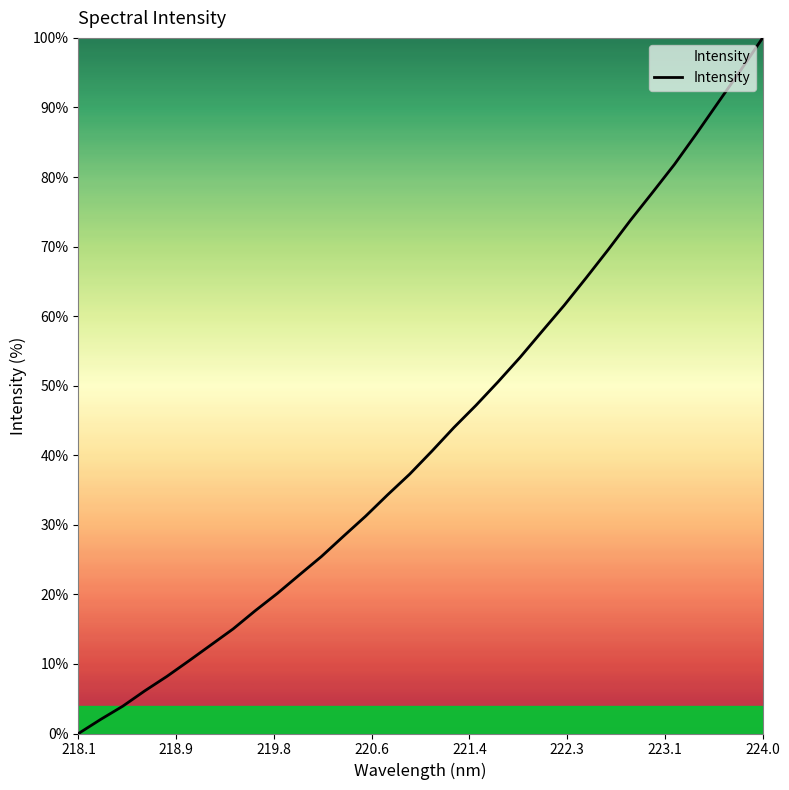

What is the difference between the maximum and minimum values?

100.0